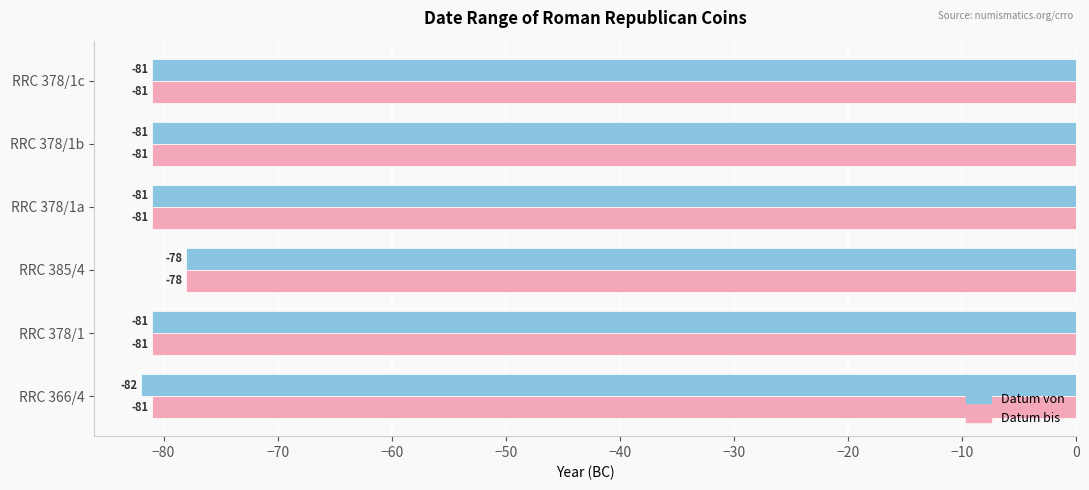

What is the maximum value for Datum bis?

-78